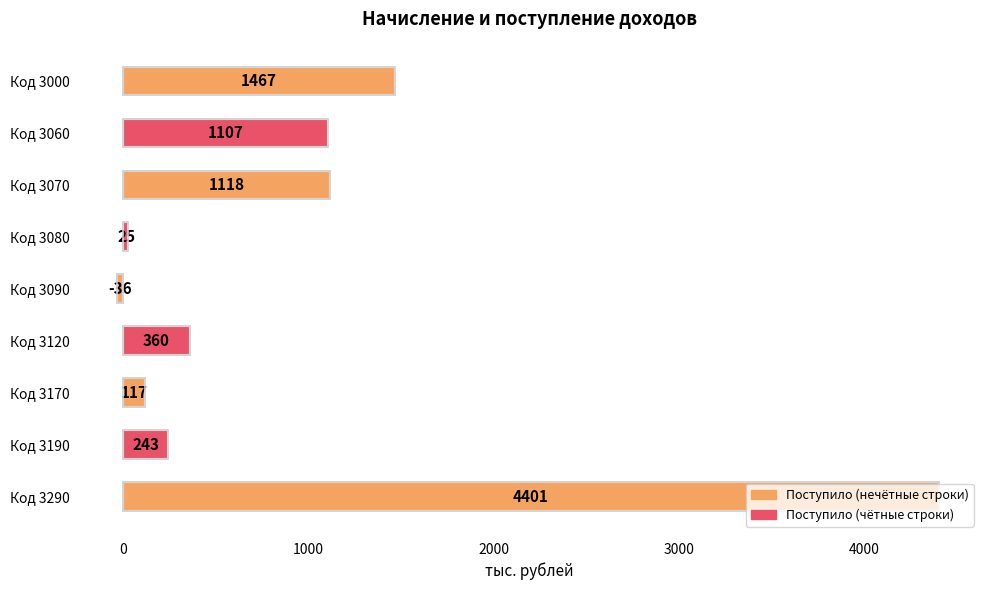

List the labels in order of value, smallest first.

Код 3090, Код 3080, Код 3170, Код 3190, Код 3120, Код 3060, Код 3070, Код 3000, Код 3290